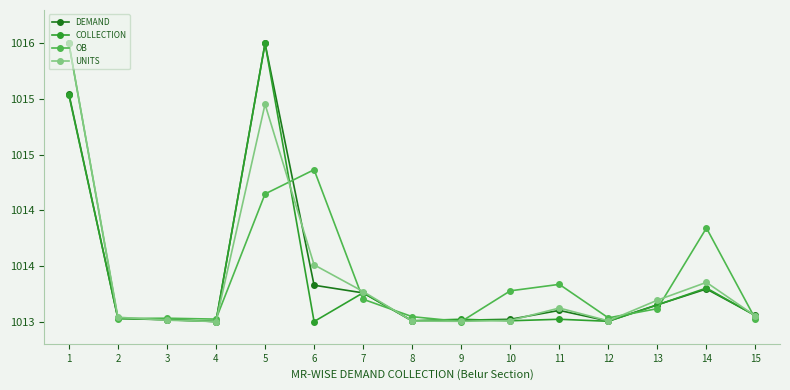

What is the sum of the UNITS values at 8 and 2?

2027.0